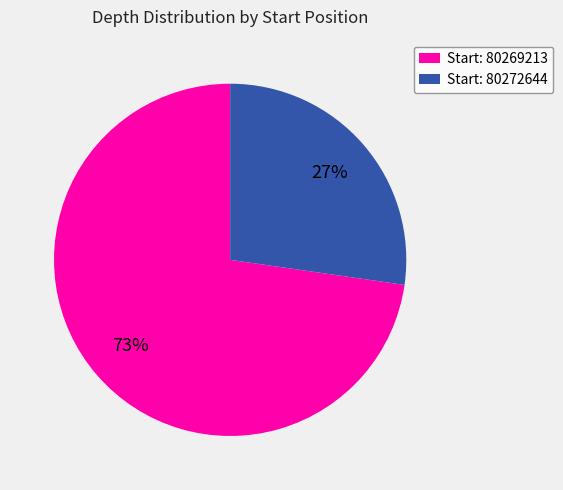

What is the majority slice?

Start: 80269213